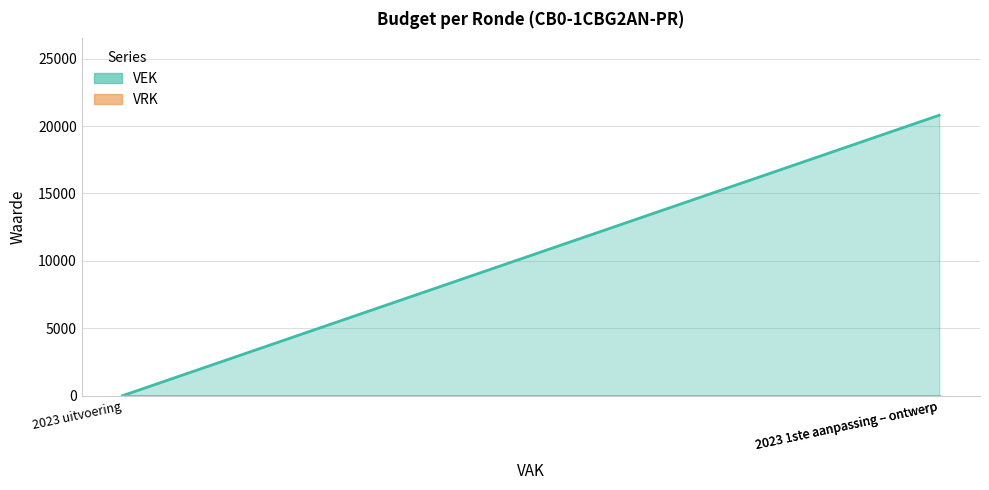

The value at 2023 1ste aanpassing – ontwerp is 9216. True or false?

False